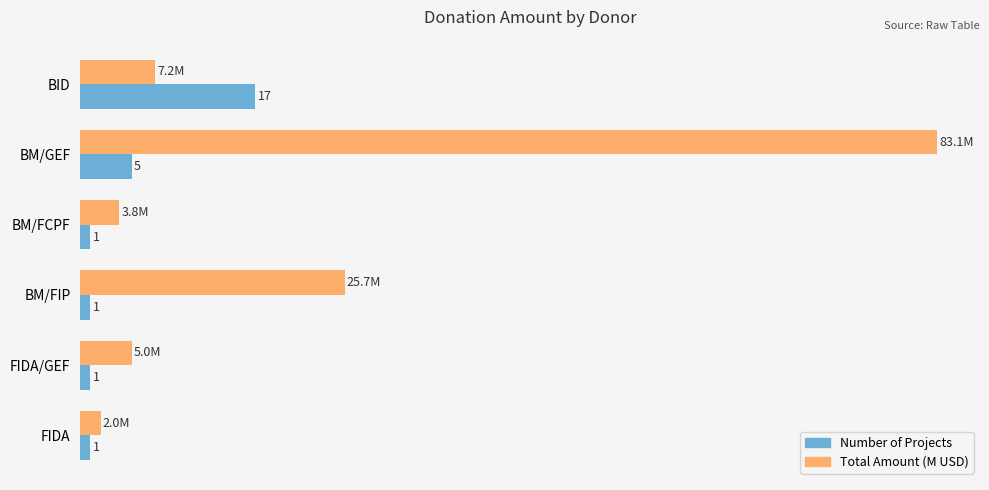

At which label is Number of Projects closest to 9?

BM/GEF